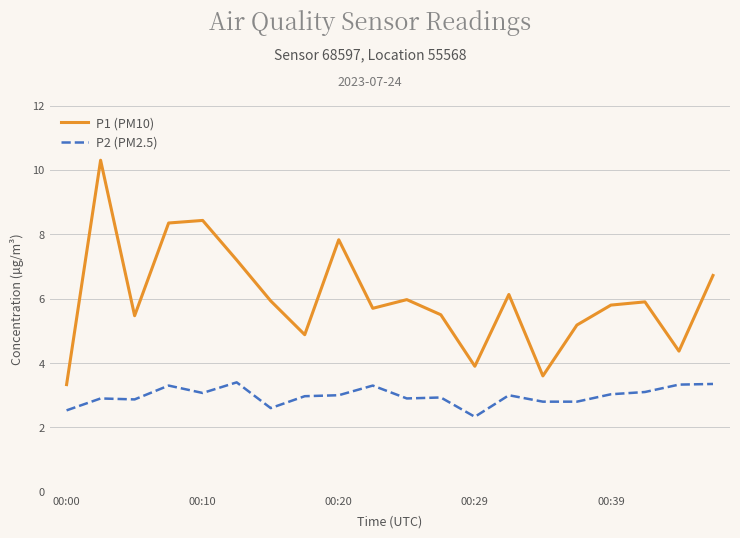

Rank the series by their average value, from lowest to highest.

P2 (PM2.5), P1 (PM10)